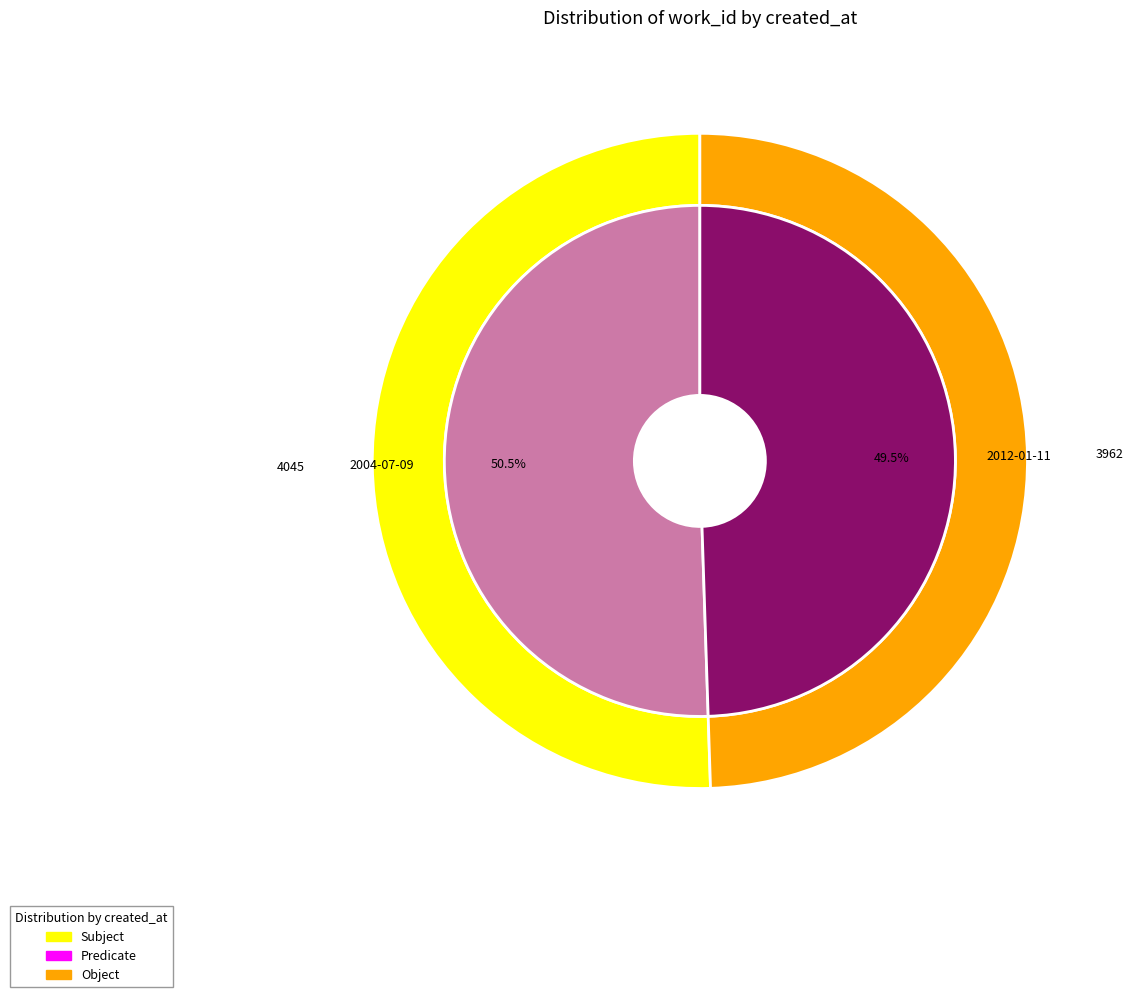

Is there any slice that represents more than half of the pie?

Yes